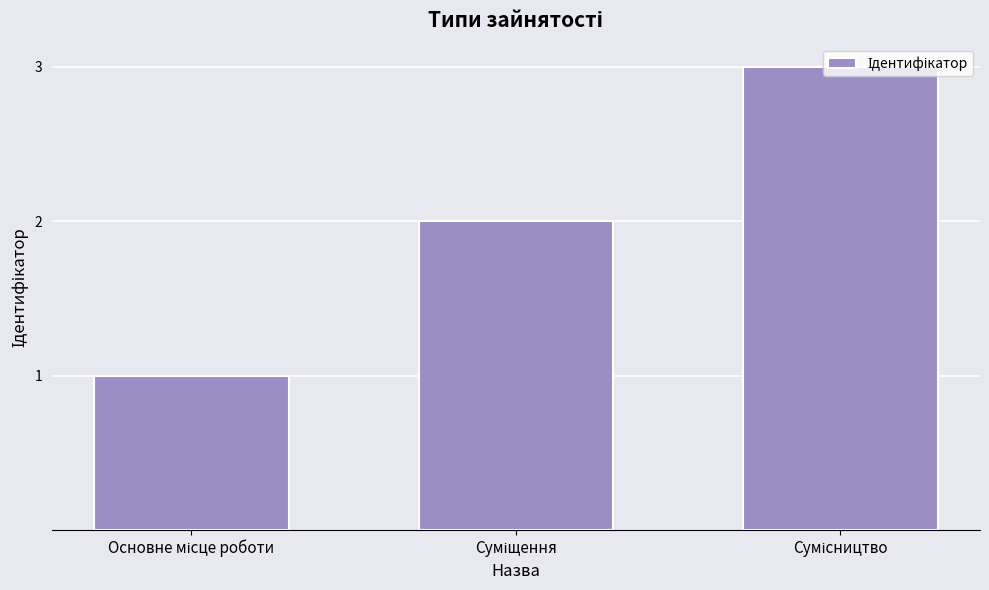

What is the sum of all values?

6